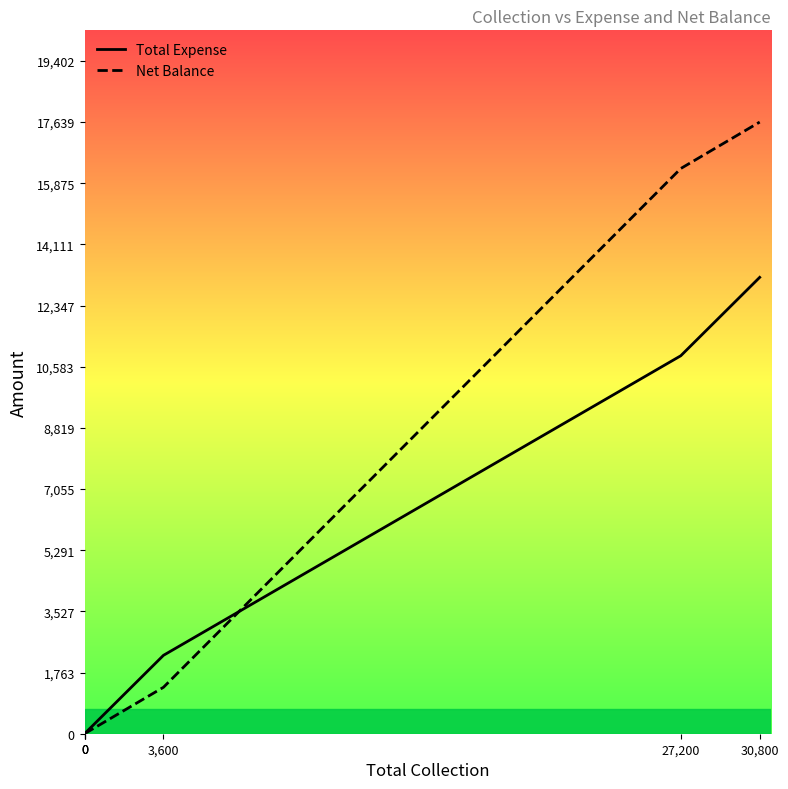

Where does the Total Expense series first go above 2261?

27,200